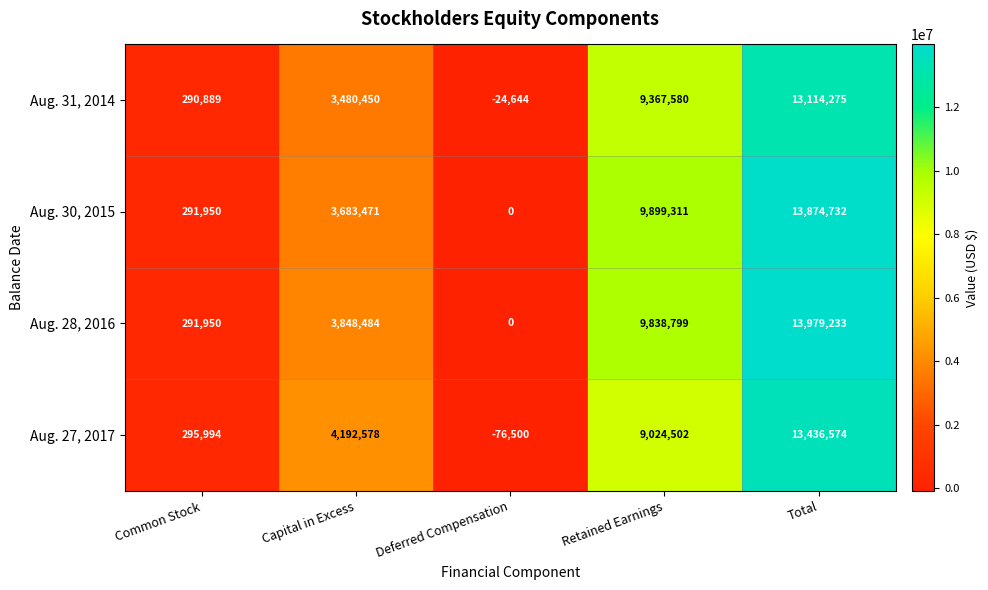

Which series has the largest total across all categories?

Aug. 28, 2016